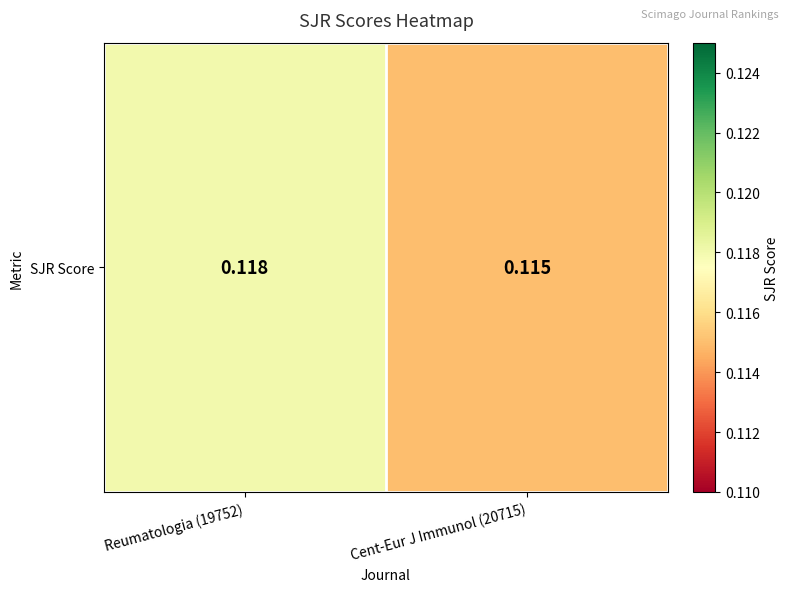

The chart shows a value of 0.1 at Cent-Eur J Immunol (20715). True or false?

True